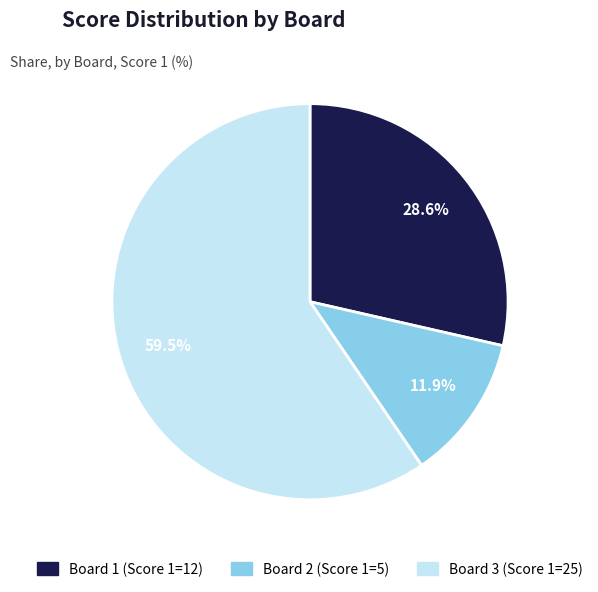

What is the largest slice in the pie chart?

Board 3